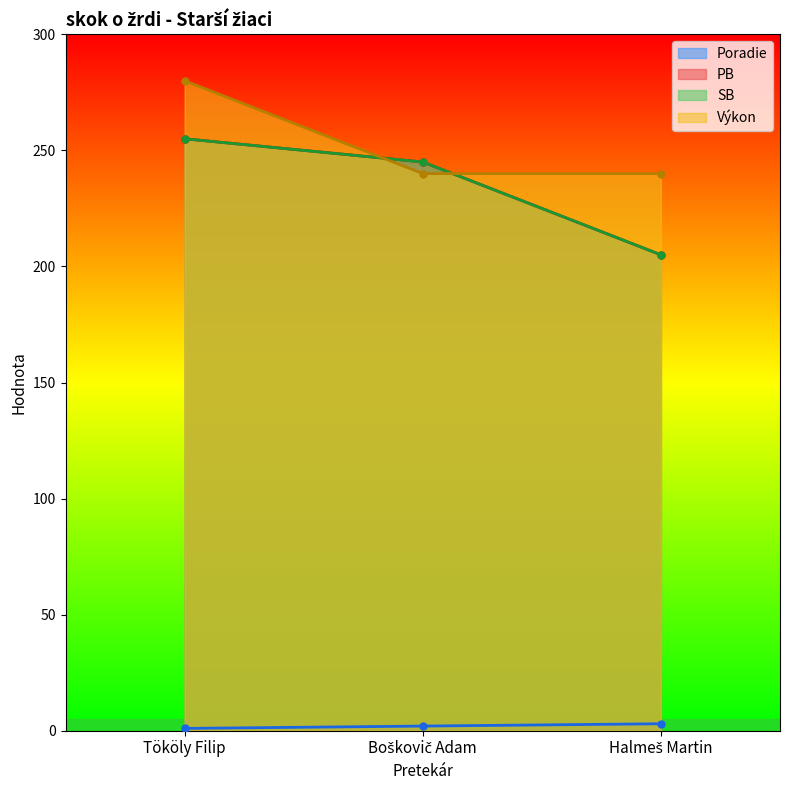

Rank the series at Tököly Filip from highest to lowest value.

Výkon, PB, SB, Poradie